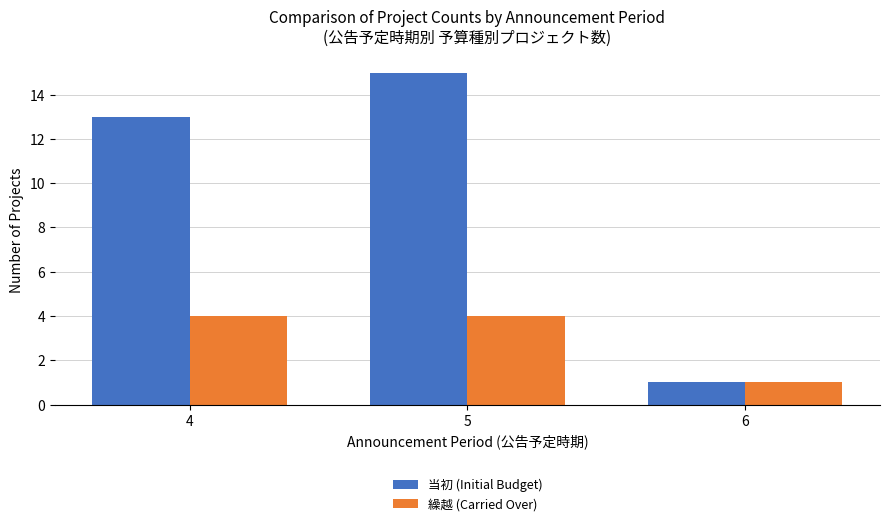

Count the 繰越 (Carried Over) values in the range 1 to 4.

3